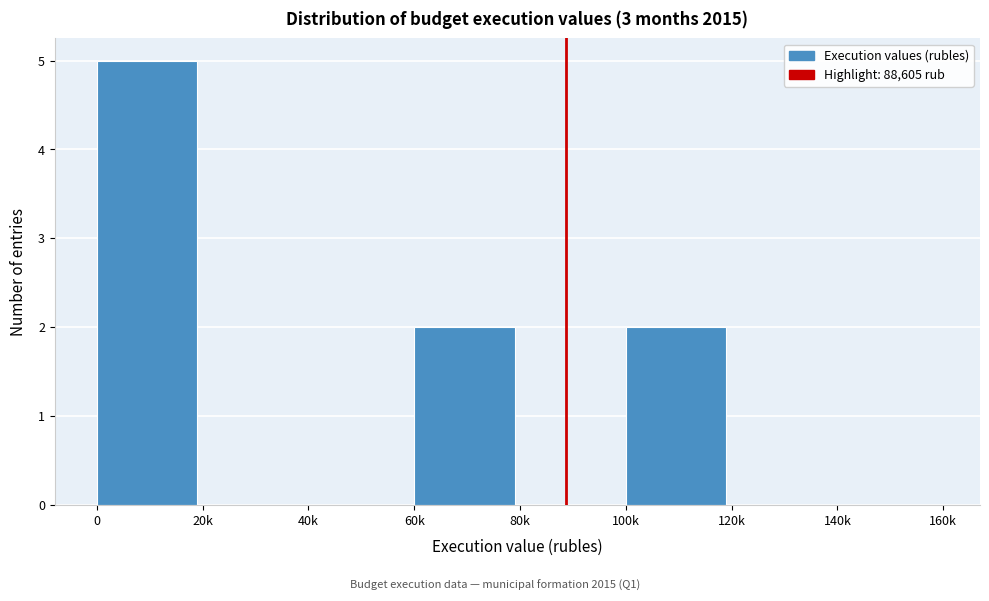

Reading left to right, list all the values displayed in this chart.

0=5	20k=0	40k=0	60k=2	80k=0	100k=2	120k=0	140k=0